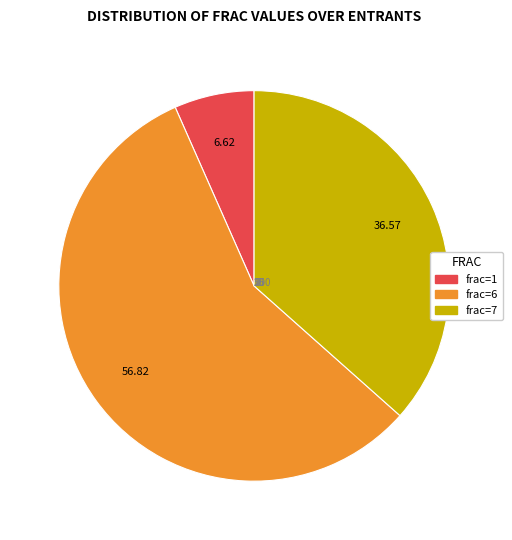

Count the number of slices in the pie.

3